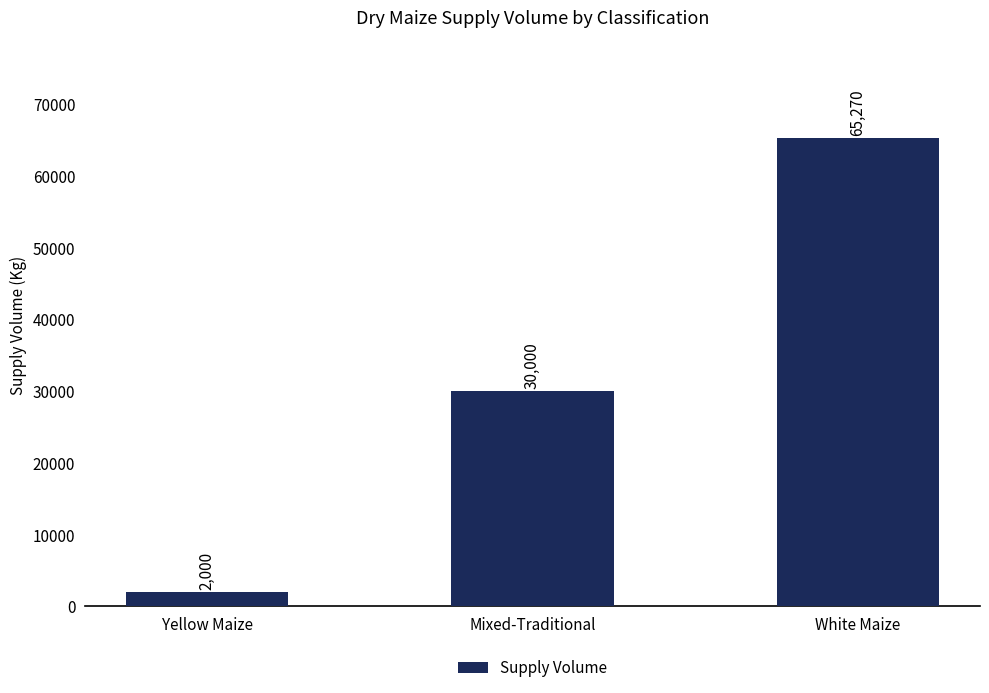

What is the difference between the values at White Maize and Mixed-Traditional?

35270